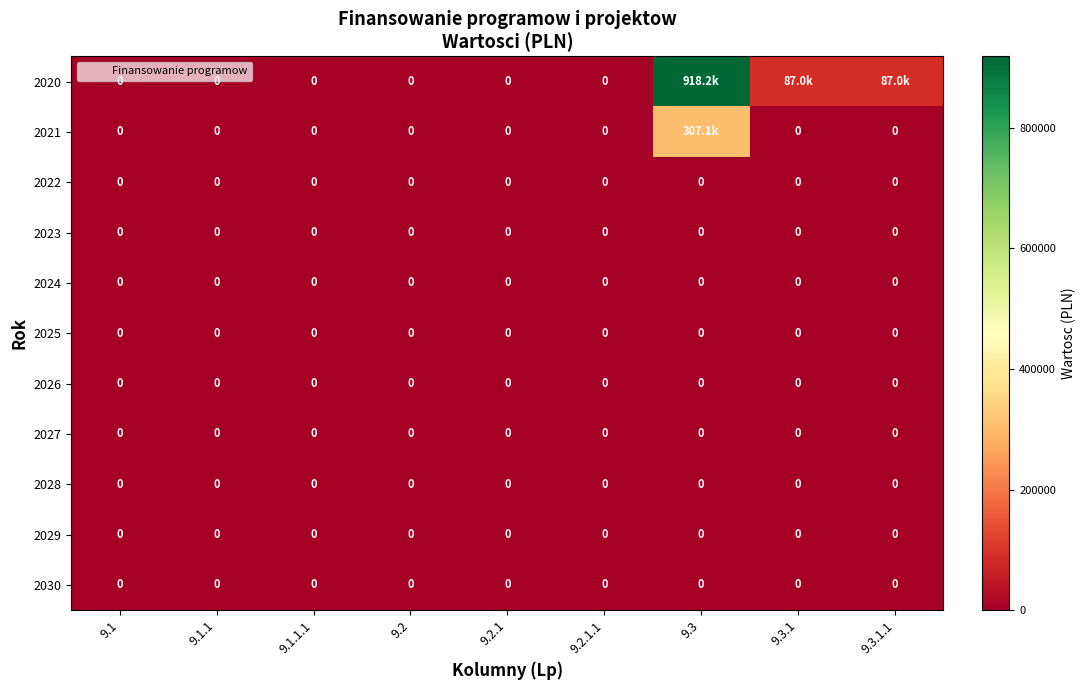

At 9.2.1.1, list the series in order from smallest to largest.

2020, 2021, 2022, 2023, 2024, 2025, 2026, 2027, 2028, 2029, 2030